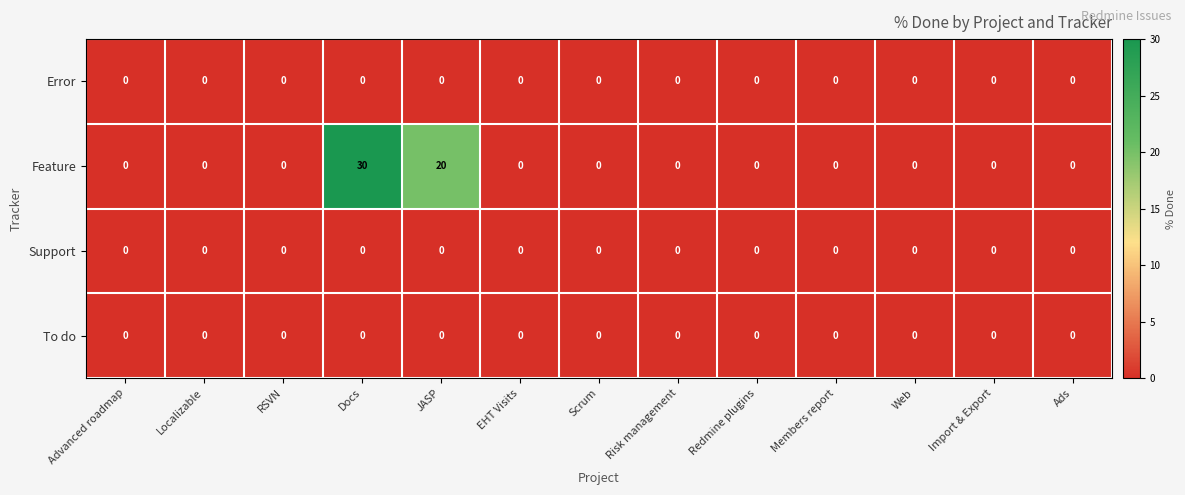

Which series has the widest spread of values?

Feature